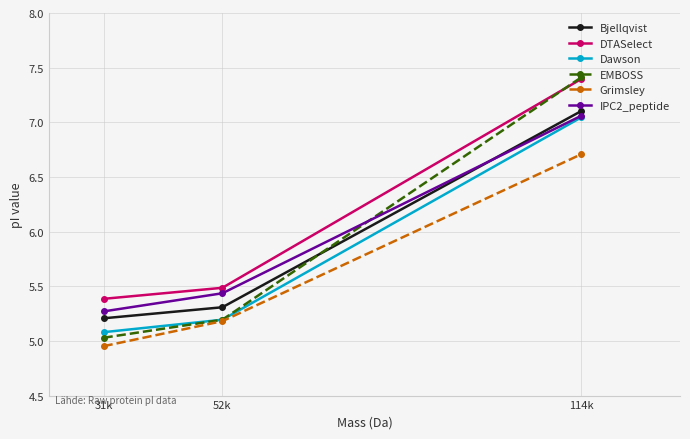

At which label does Grimsley first exceed 5?

52k